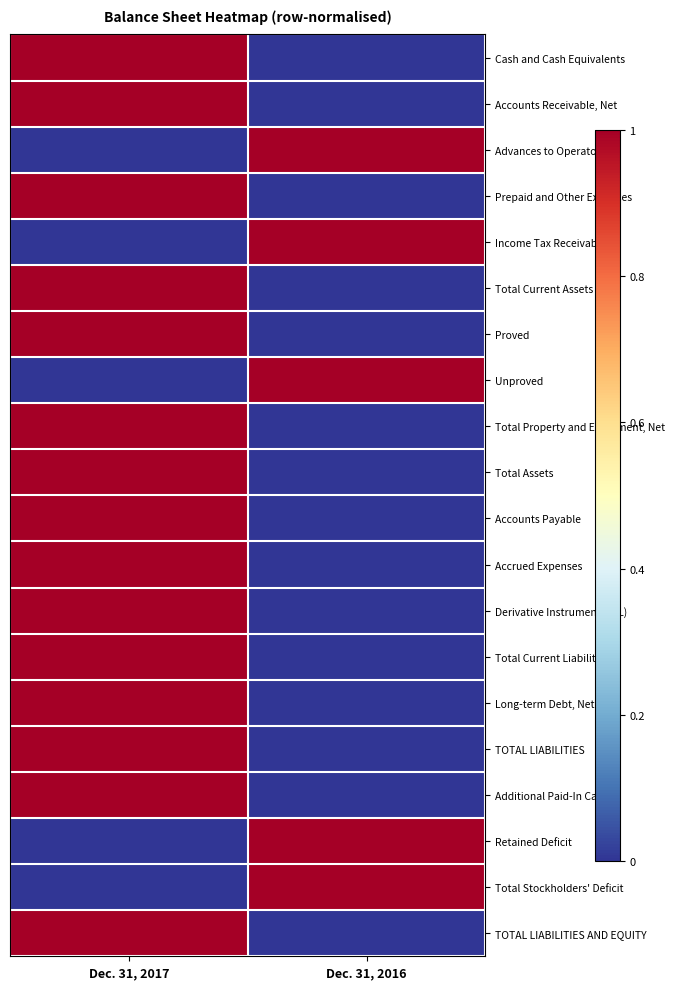

Rank the series at Dec. 31, 2016 from lowest to highest value.

Cash and Cash Equivalents, Accounts Receivable, Net, Prepaid and Other Expenses, Total Current Assets, Proved, Total Property and Equipment, Net, Total Assets, Accounts Payable, Accrued Expenses, Derivative Instruments (CL), Total Current Liabilities, Long-term Debt, Net, TOTAL LIABILITIES, Additional Paid-In Capital, TOTAL LIABILITIES AND EQUITY, Advances to Operators, Income Tax Receivable, Unproved, Retained Deficit, Total Stockholders' Deficit